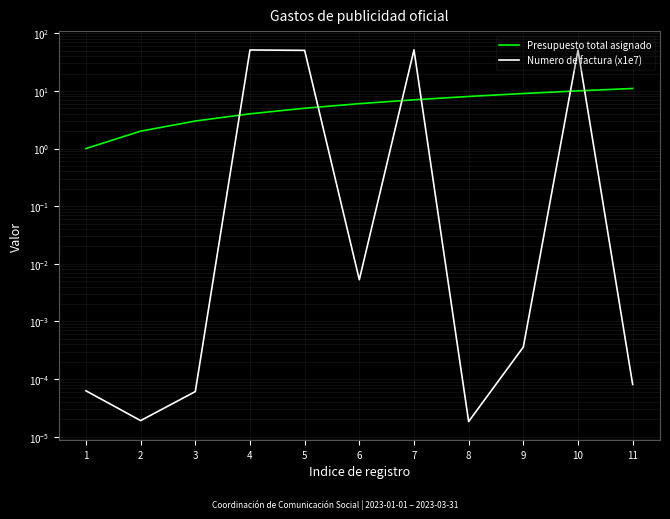

What is the total value across all series at 6?

6.0